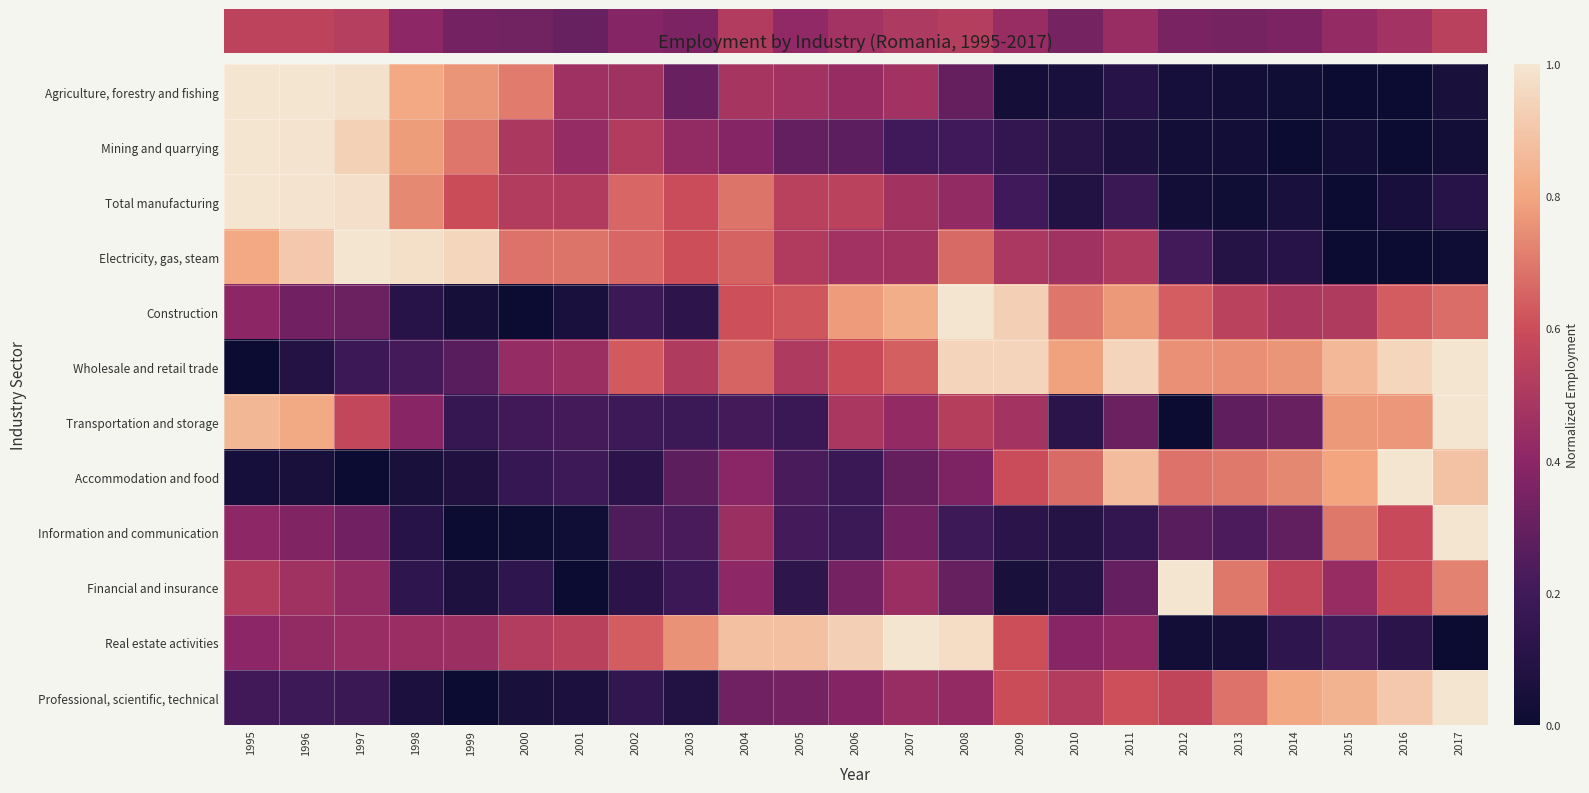

Between 1998 and 2012, which series saw the biggest shift?

Financial and insurance